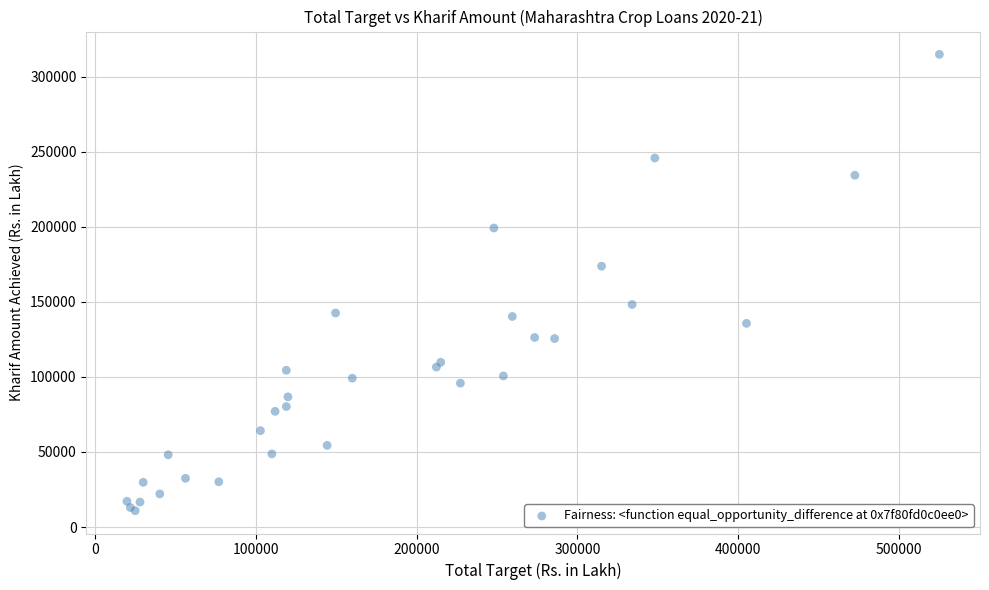

What Y value in the scatter plot is closest to 162825?

173708.1